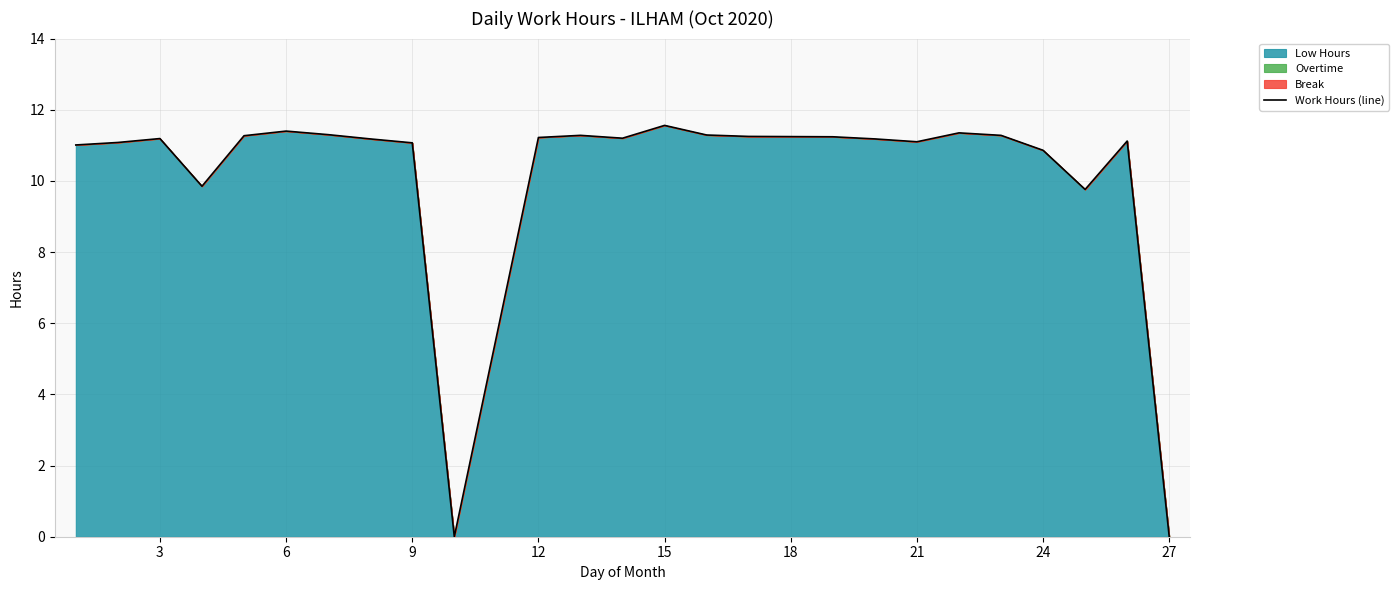

How many lines are shown in the chart?

1